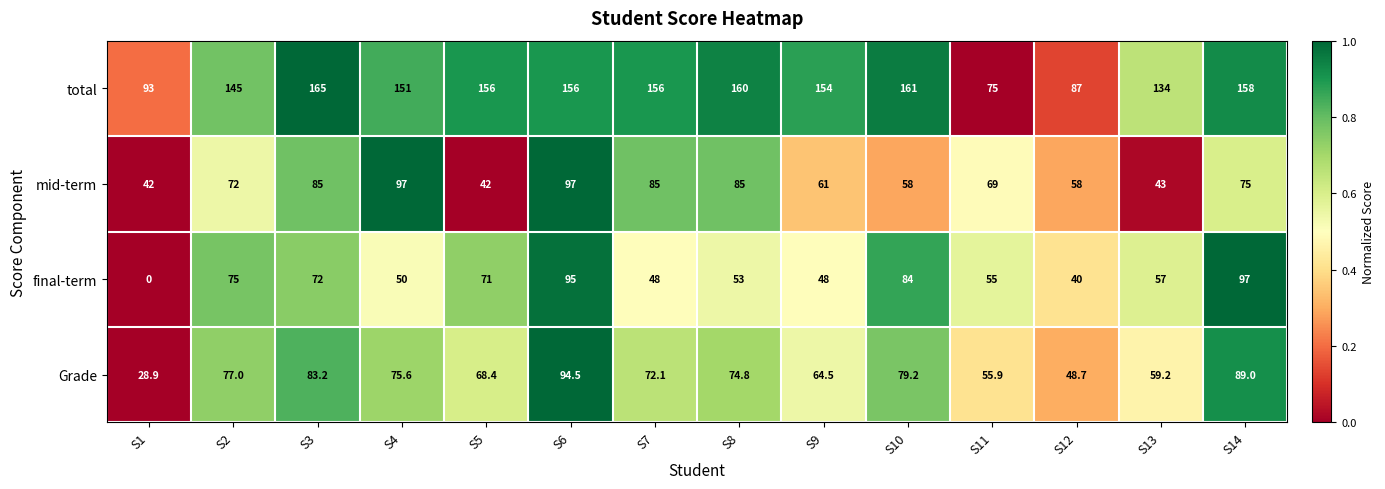

Which label corresponds to the smallest value in the chart?

S1